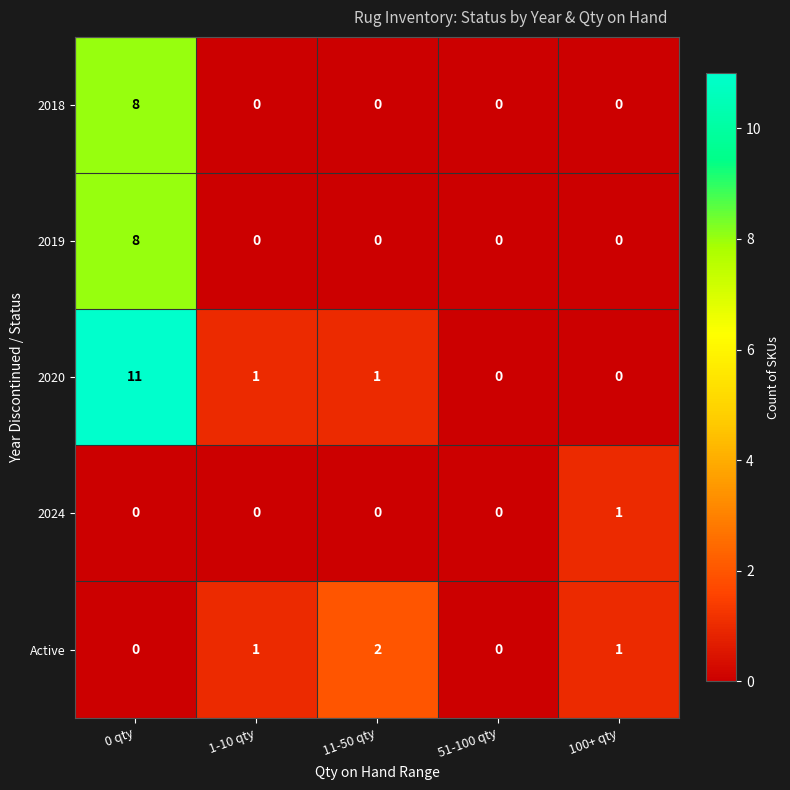

What is the sum of all 2018 values?

8